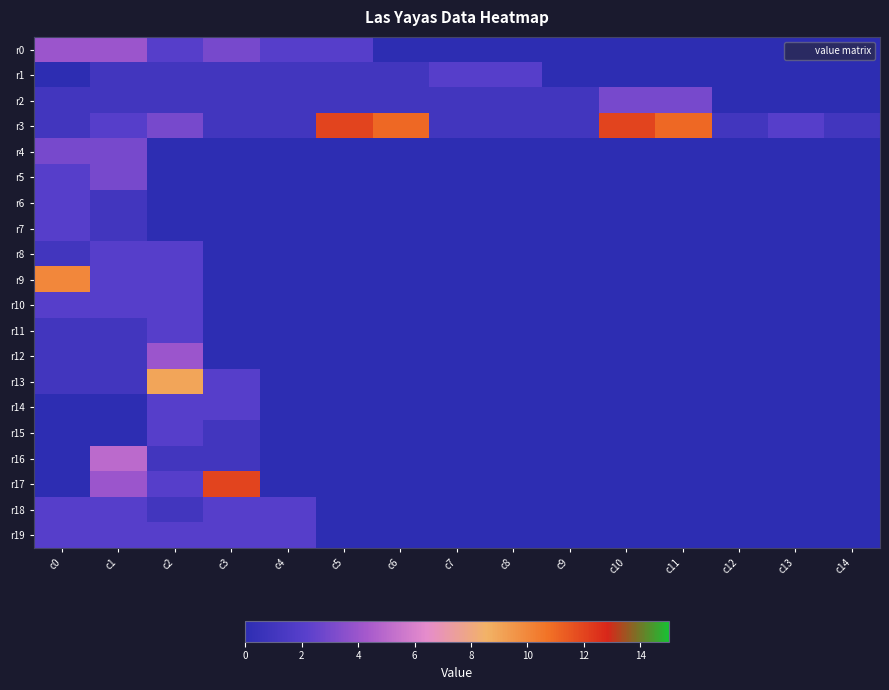

What is the spread (max minus min) of values at c3?

12